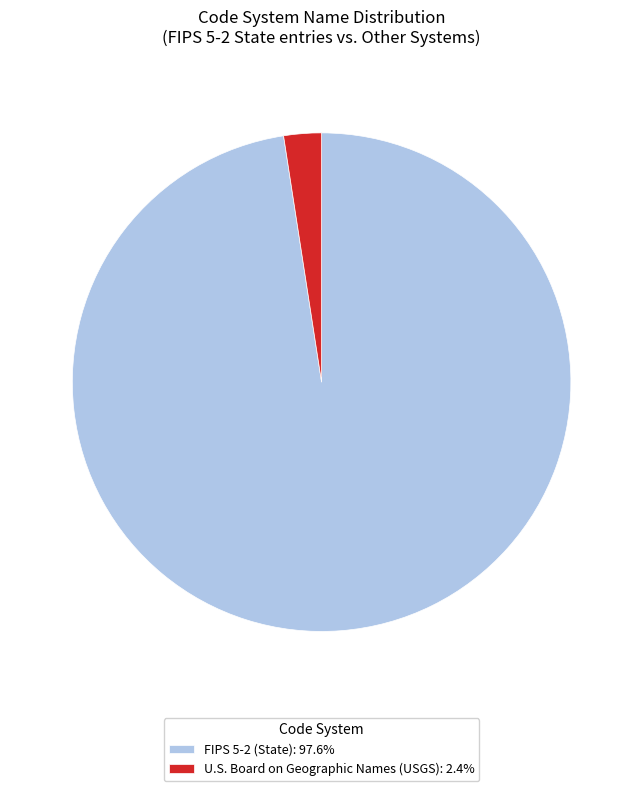

Combined, do U.S. Board on Geographic Names (USGS) and FIPS 5-2 (State) account for over 50%?

Yes